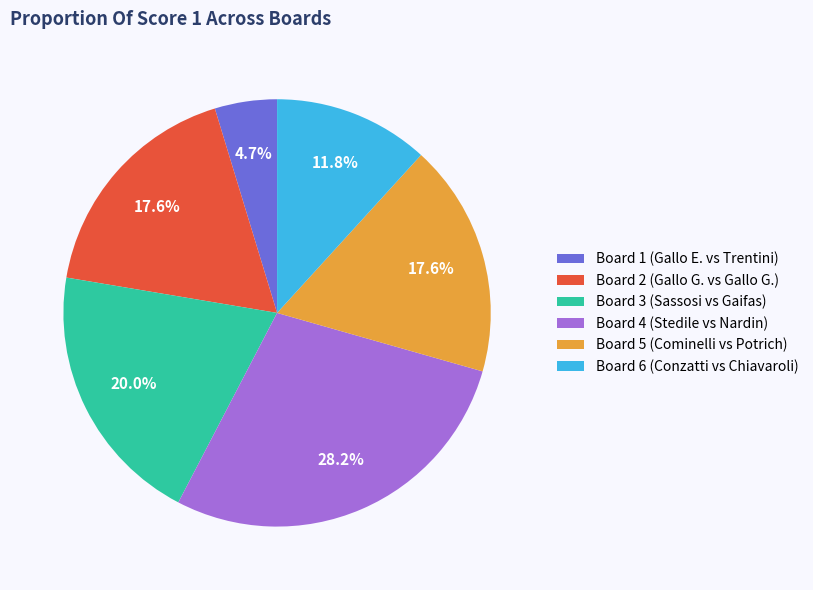

What percentage is the Board 5 slice, to the nearest percent?

18%